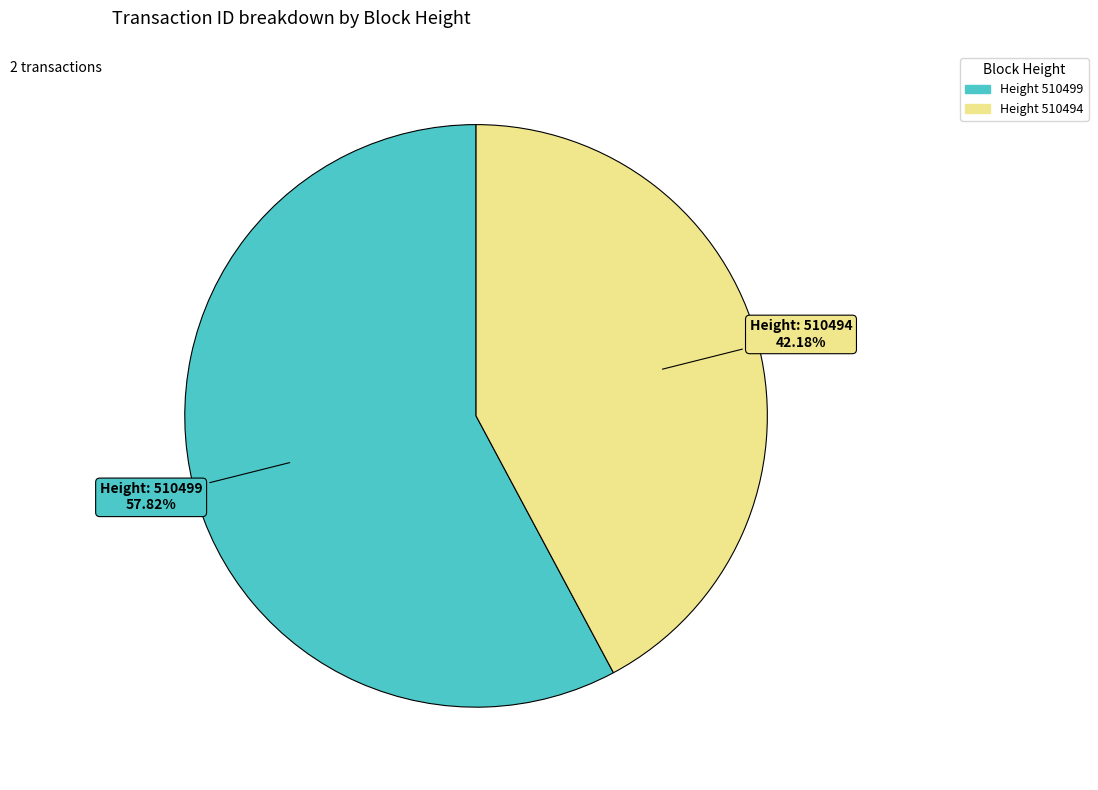

Does any single category account for the majority?

Yes